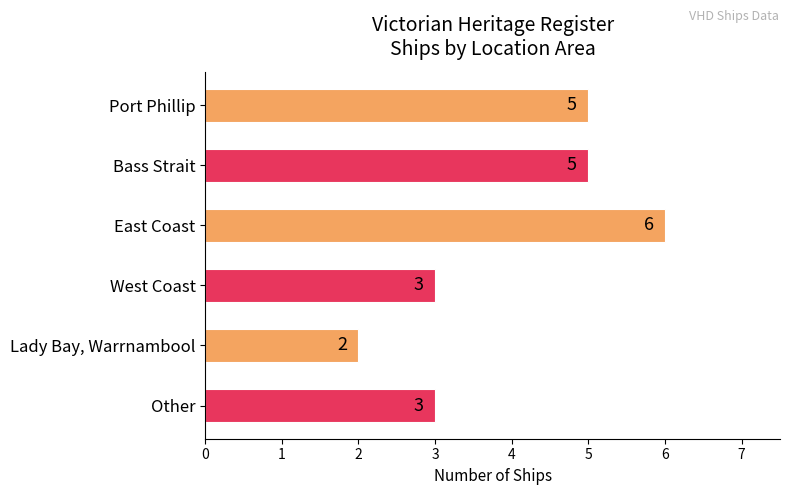

Which label corresponds to the largest value in the chart?

East Coast